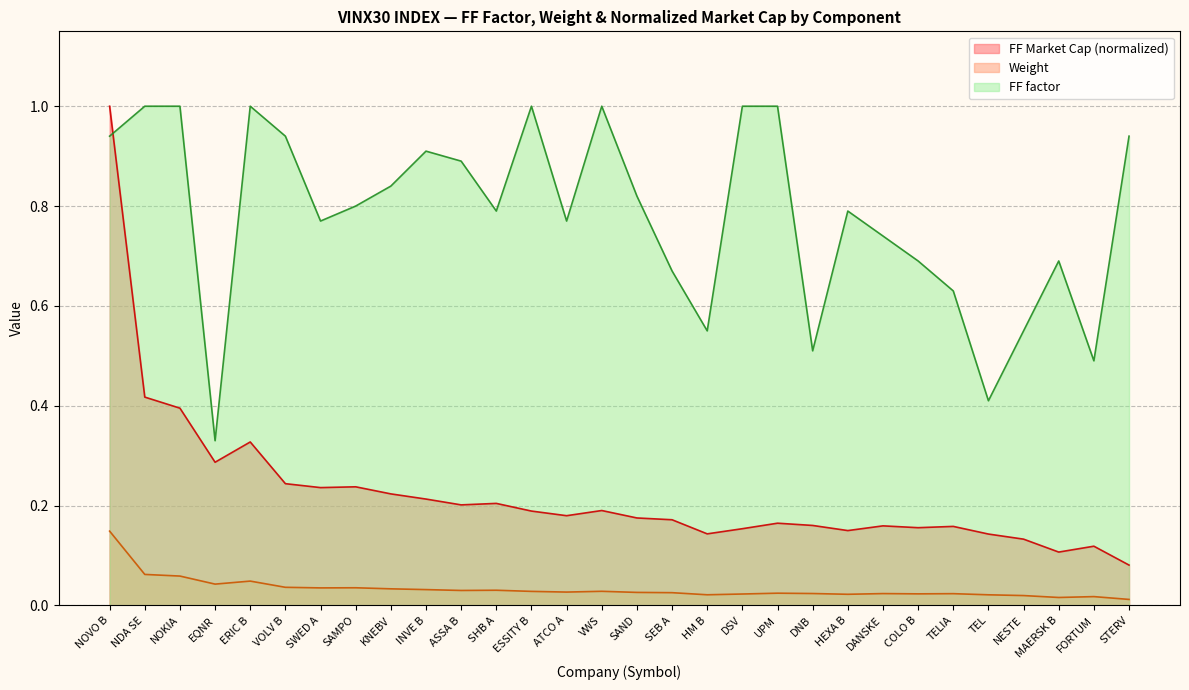

The value of FF Market Cap (EUR) at NESTE is 0.0. True or false?

True